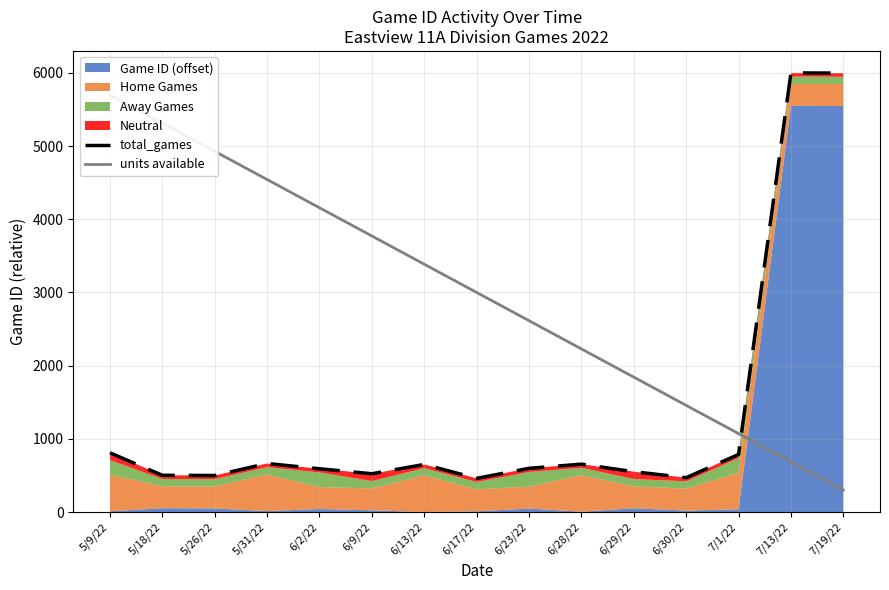

What is the maximum value shown in the chart?

6001.0